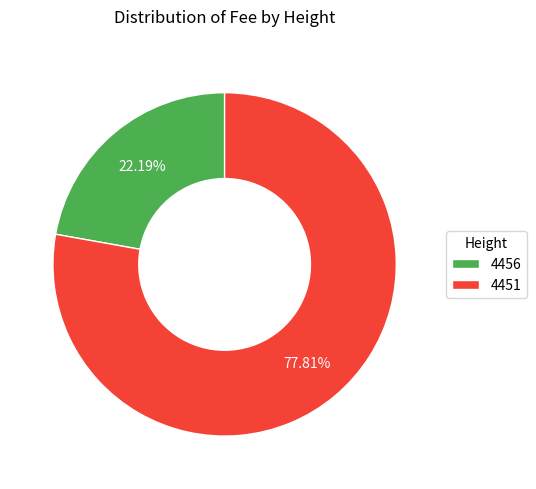

Is there a majority slice in this chart?

Yes